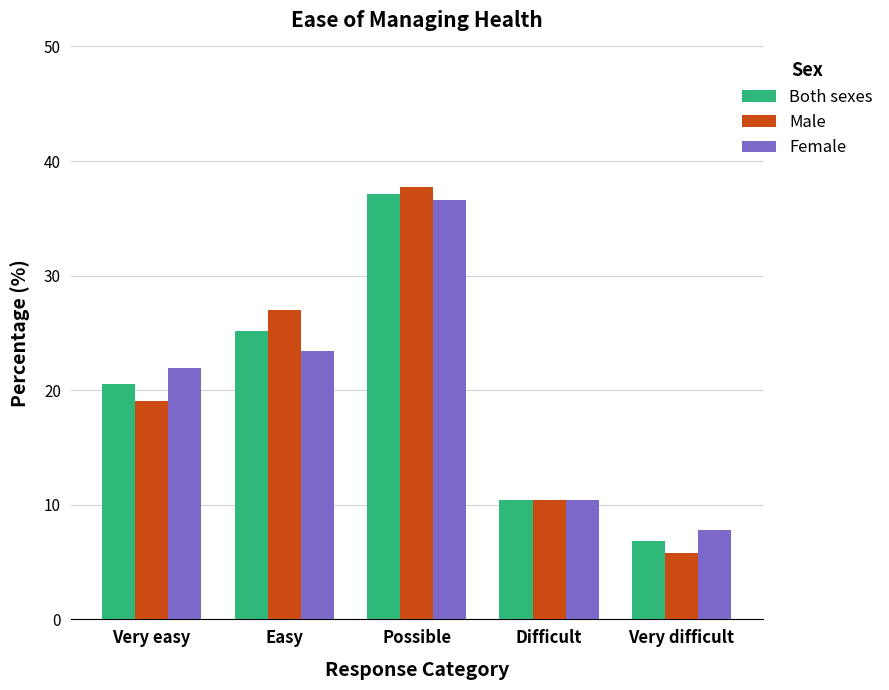

Is the value of Female at Very easy greater than the value of Both sexes at Easy?

No